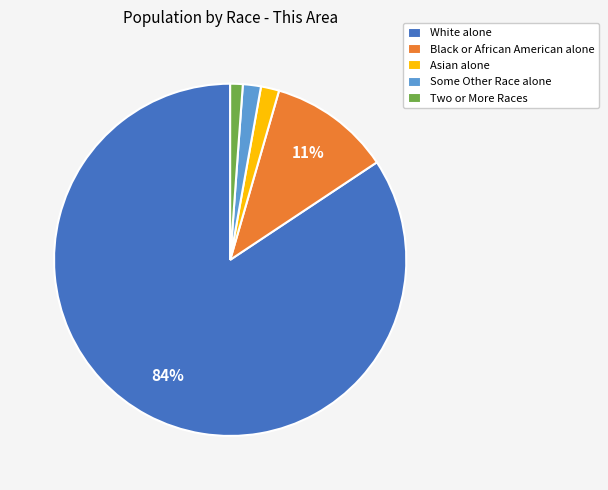

Between Two or More Races and White alone, which is larger?

White alone